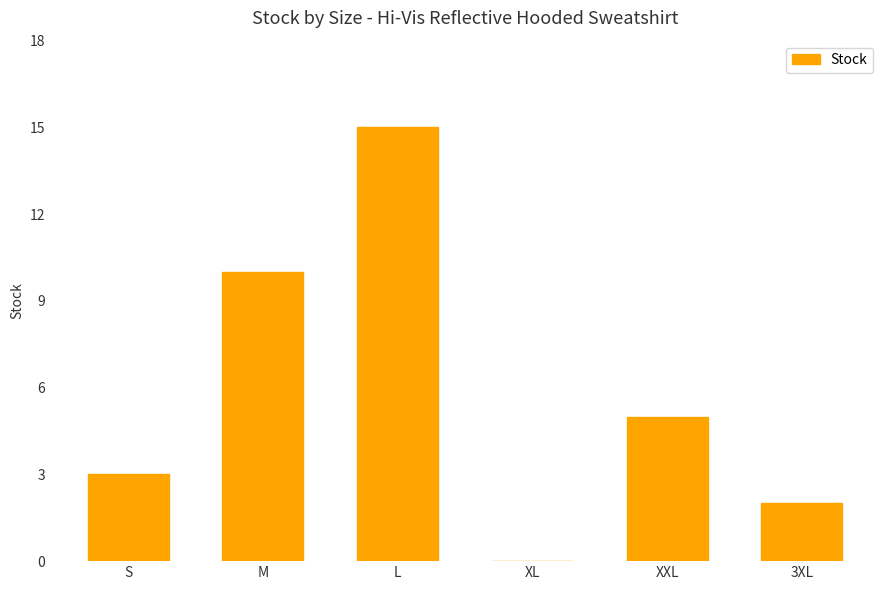

Between XL and XXL, which is larger?

XXL